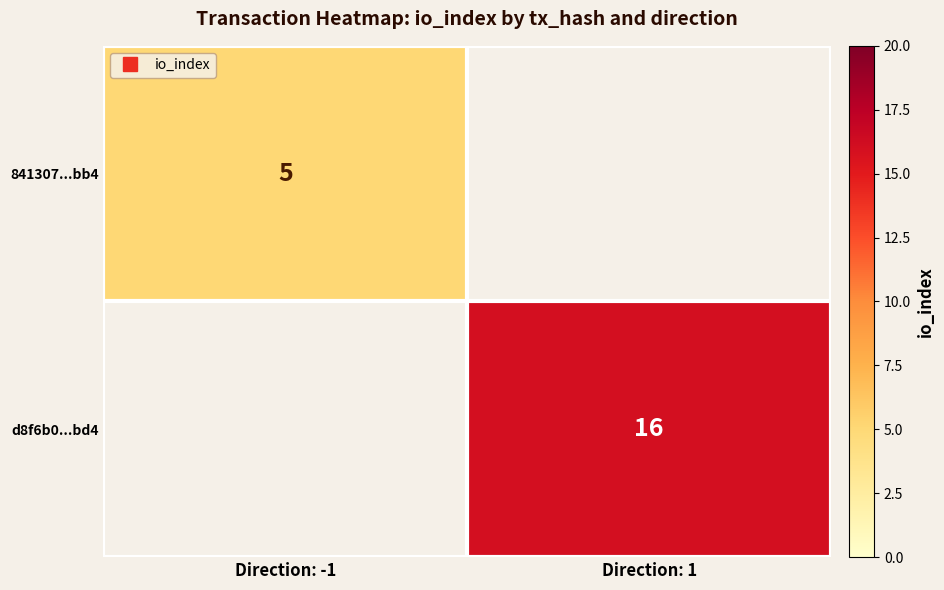

At how many categories does at least one series exceed 11?

1